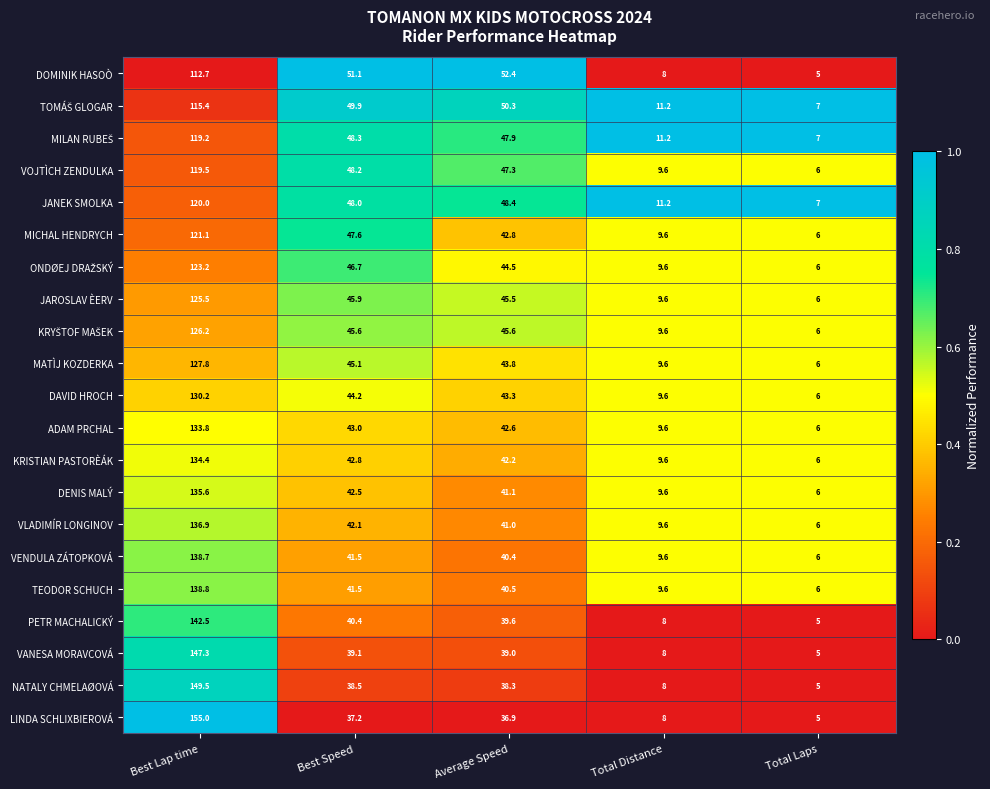

Which category has the highest value across all series?

Best Lap time